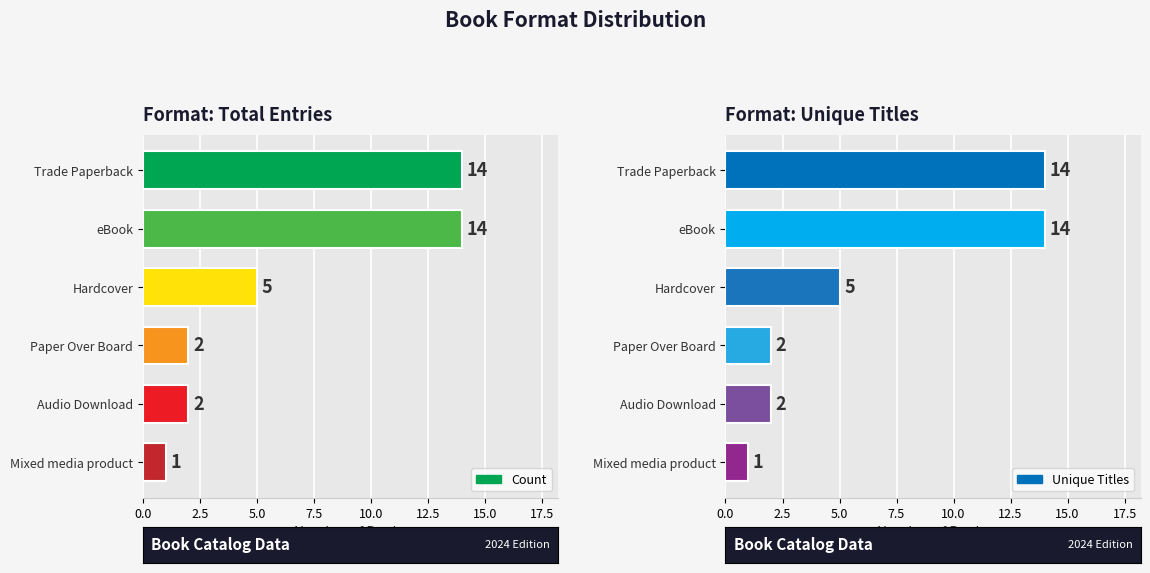

How many series are shown in this chart?

2